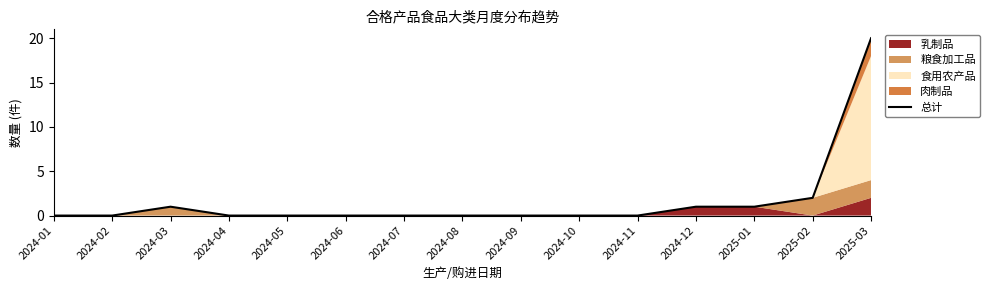

Reading left to right, extract all data points from this chart.

2024-01=0	2024-02=0	2024-03=1	2024-04=0	2024-05=0	2024-06=0	2024-07=0	2024-08=0	2024-09=0	2024-10=0	2024-11=0	2024-12=1	2025-01=1	2025-02=2	2025-03=20